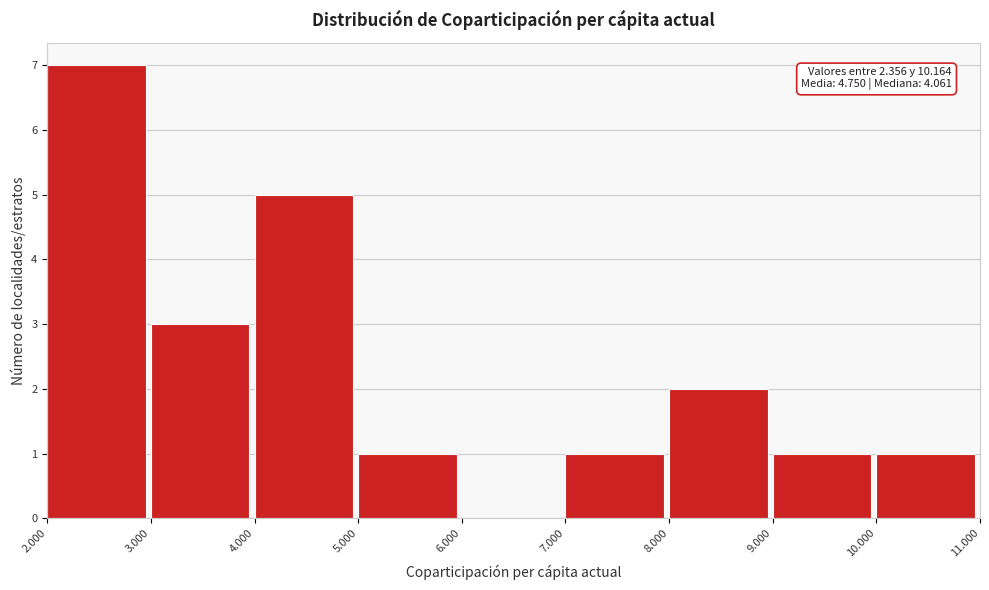

Reading left to right, transcribe all the data shown in this chart.

2.000=7	3.000=3	4.000=5	5.000=1	6.000=0	7.000=1	8.000=2	9.000=1	10.000=1